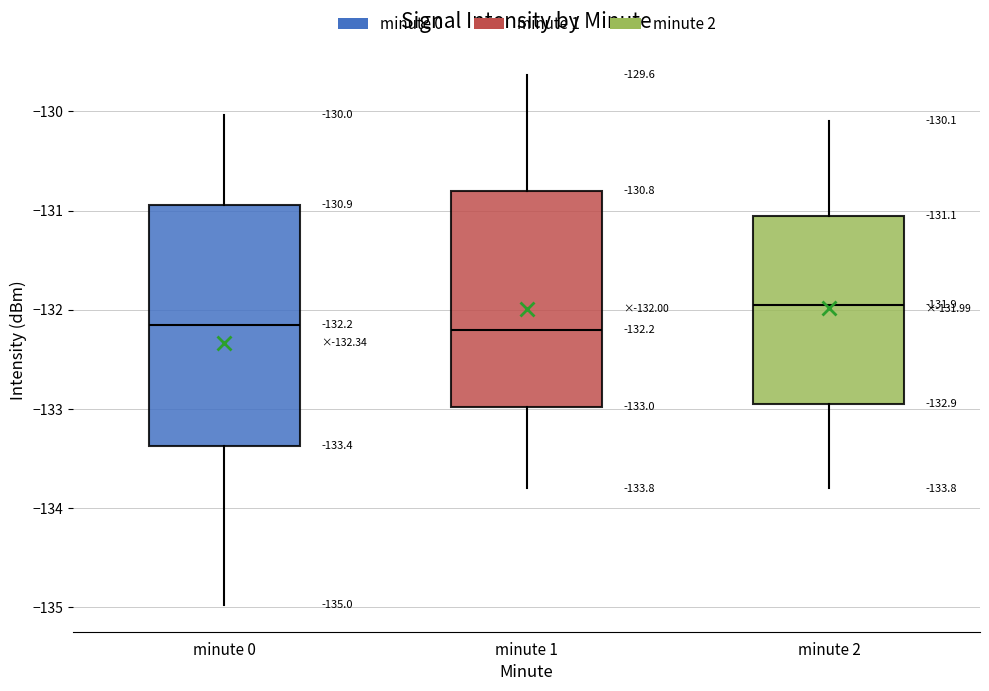

Comparing the boxes themselves (not the whiskers), which one is the tallest?

minute 0